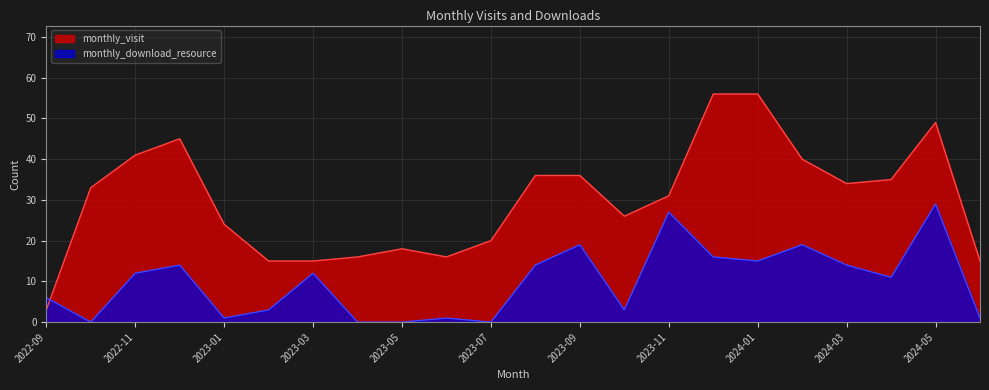

Rank the series at 2024-03 from highest to lowest value.

monthly_visit, monthly_download_resource